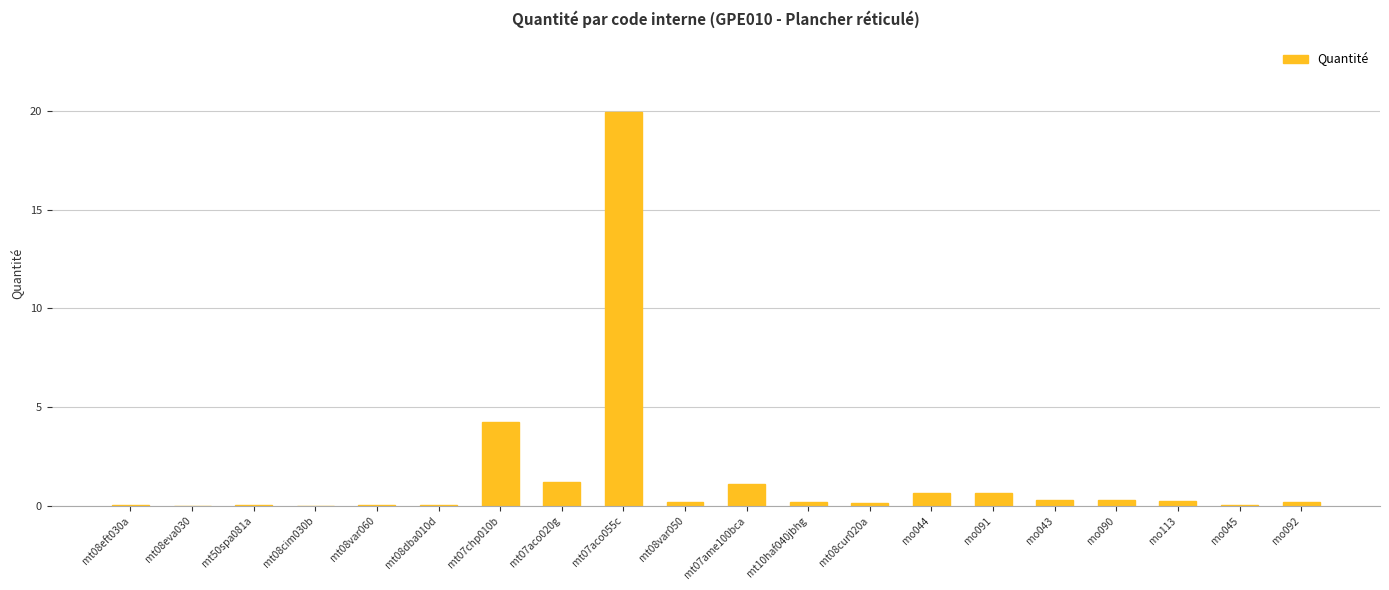

At which category does the chart reach its peak across all series?

mt07aco055c